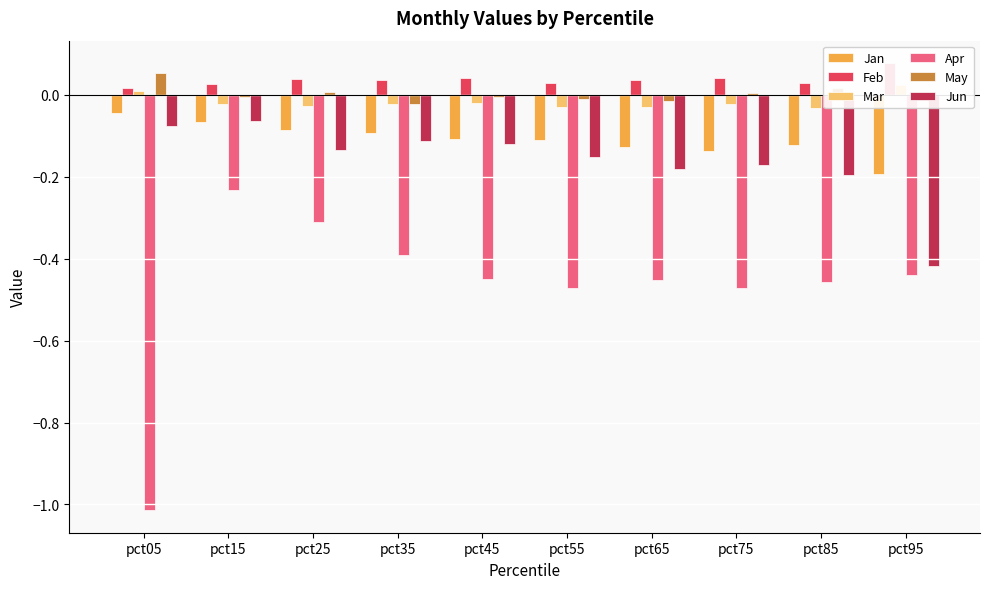

The value of Jan at pct05 is -0.0. True or false?

False